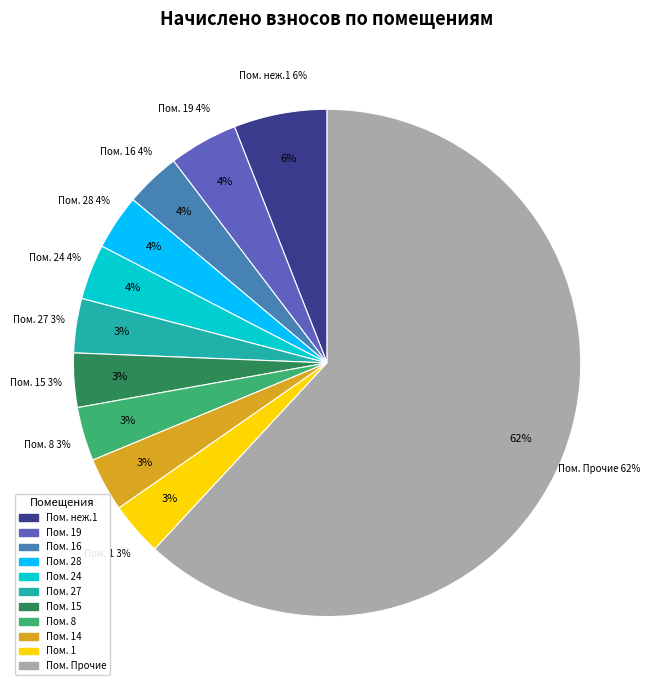

True or false: 16 accounts for 4% of the total.

True